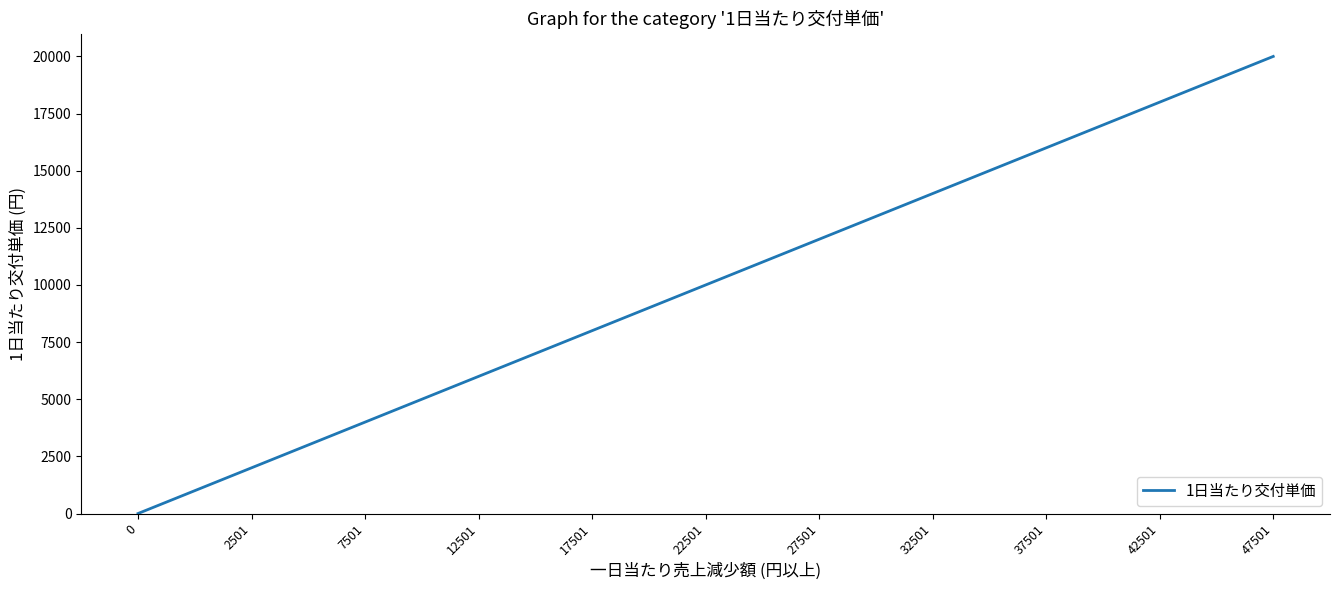

What is the difference between the maximum and minimum values?

20000